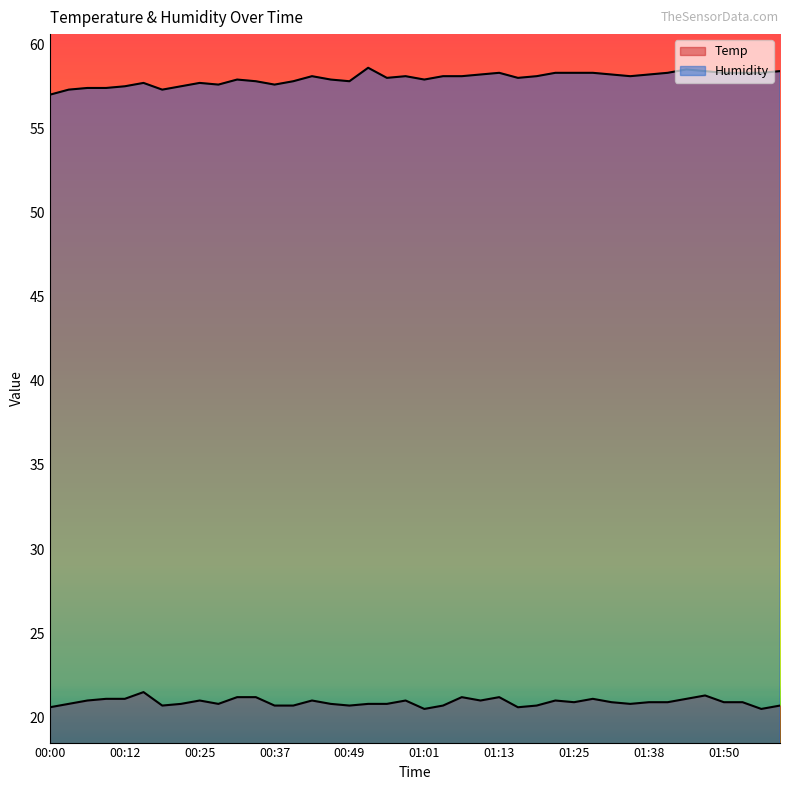

Reading left to right, list all the values displayed in this chart.

Temp: 20.6	20.8	21.0	21.1	21.1	21.5	20.7	20.8	21.0	20.8	21.2	21.2	20.7	20.7	21.0	20.8	20.7	20.8	20.8	21.0	20.5	20.7	21.2	21.0	21.2	20.6	20.7	21.0	20.9	21.1	20.9	20.8	20.9	20.9	21.1	21.3	20.9	20.9	20.5	20.7
Humidity: 57.0	57.3	57.4	57.4	57.5	57.7	57.3	57.5	57.7	57.6	57.9	57.8	57.6	57.8	58.1	57.9	57.8	58.6	58.0	58.1	57.9	58.1	58.1	58.2	58.3	58.0	58.1	58.3	58.3	58.3	58.2	58.1	58.2	58.3	58.5	58.4	58.3	58.3	58.3	58.4